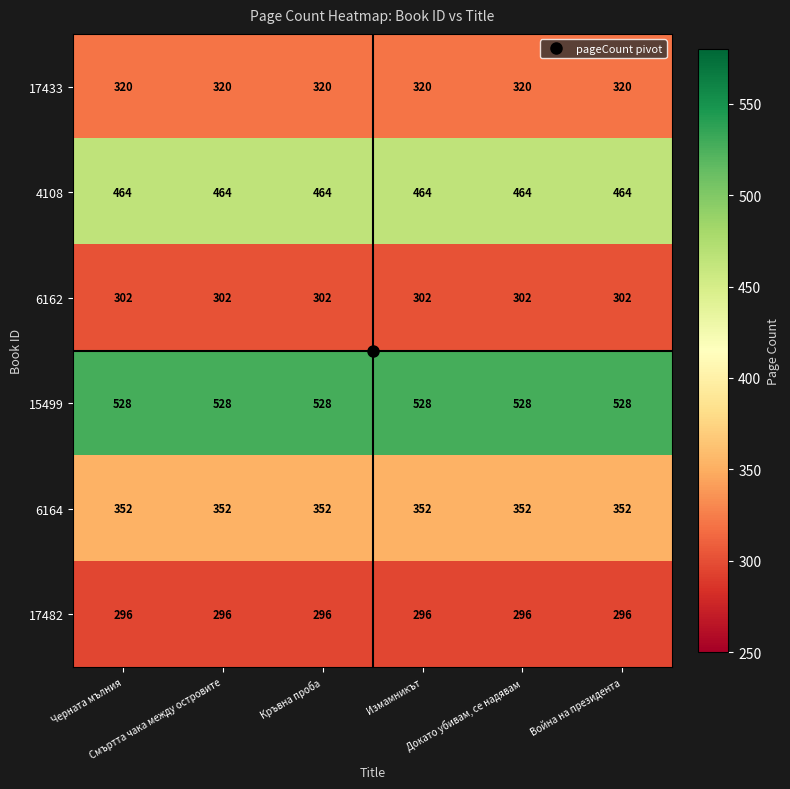

What is the total value across all series at Кръвна проба?

2262